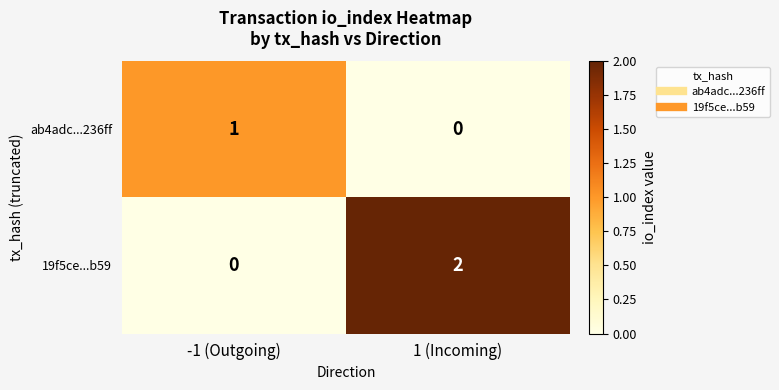

Which series changed the most between -1 (Outgoing) and 1 (Incoming)?

19f5ce...b59